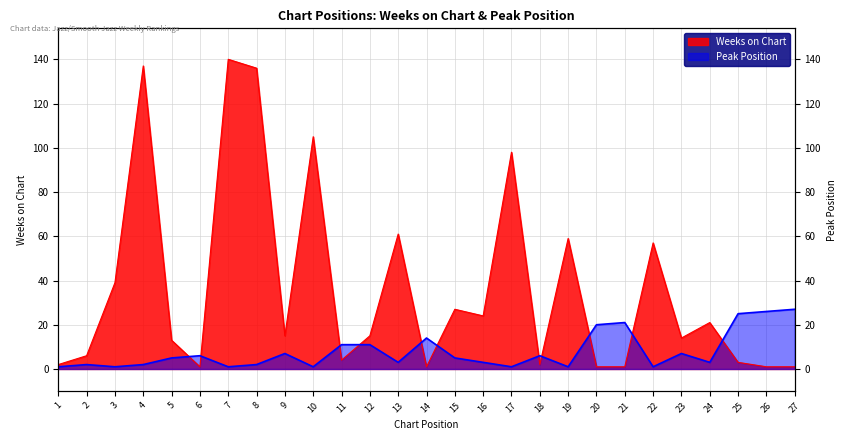

Where does the Weeks on Chart series first go above 15?

3